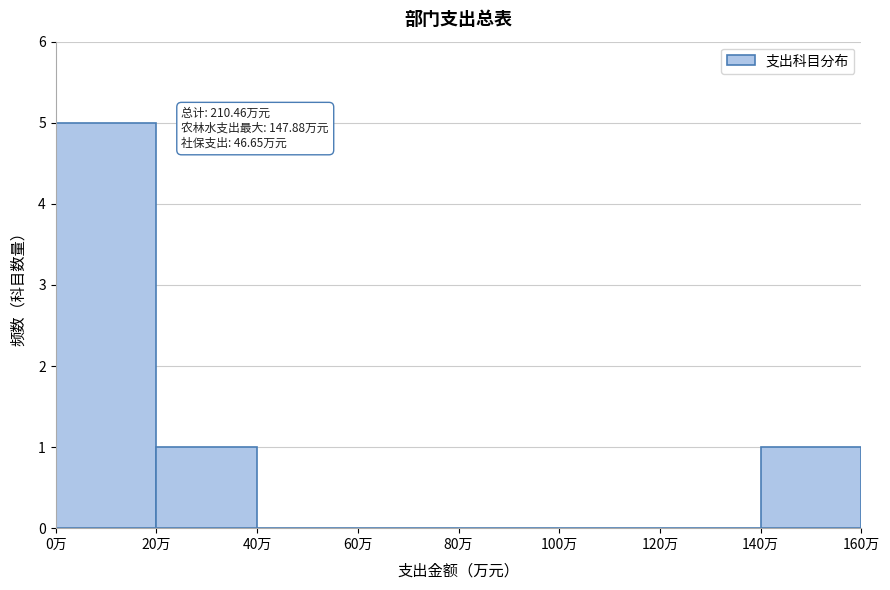

Over which range of the x-axis is the bar tallest?

0 to 20